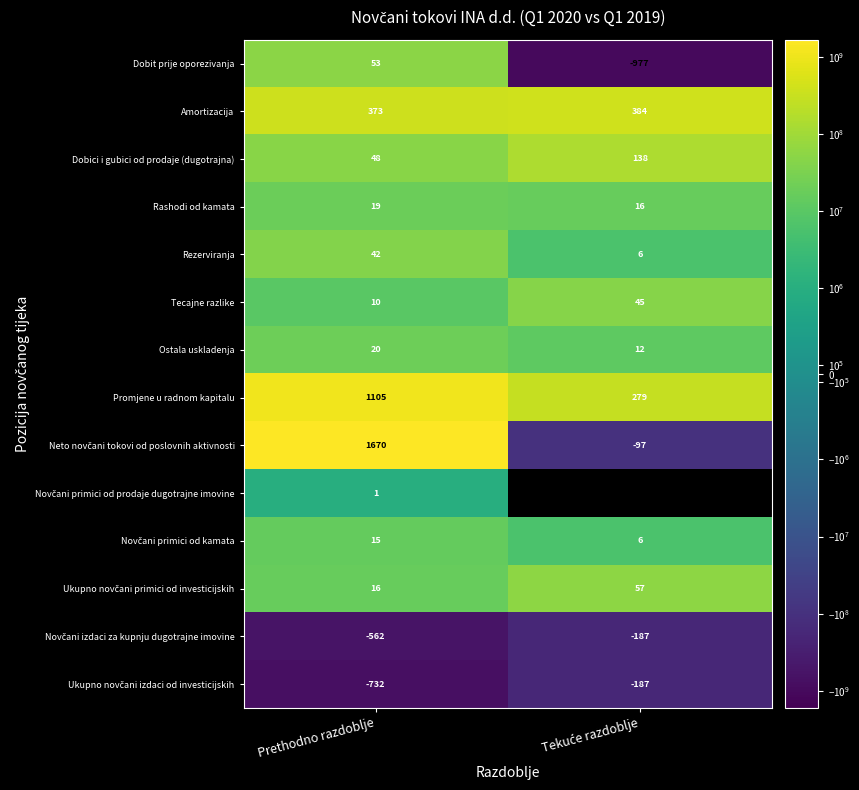

The Tecajne razlike series shows 10 at Prethodno razdoblje. True or false?

True